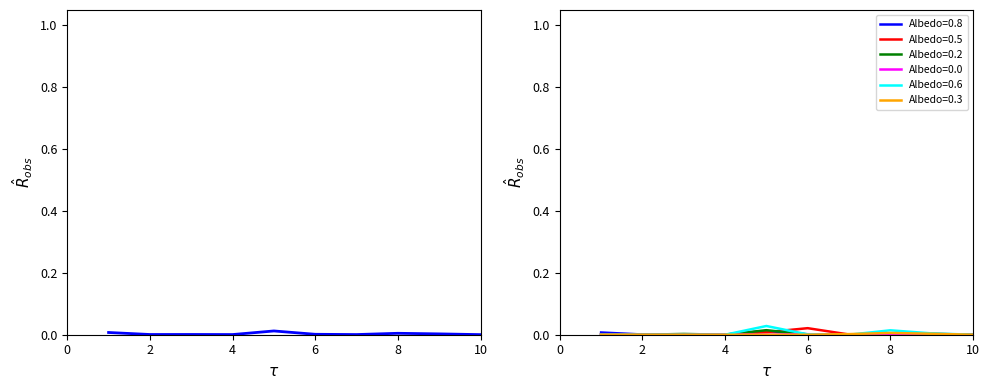

Where is the first local minimum?

2